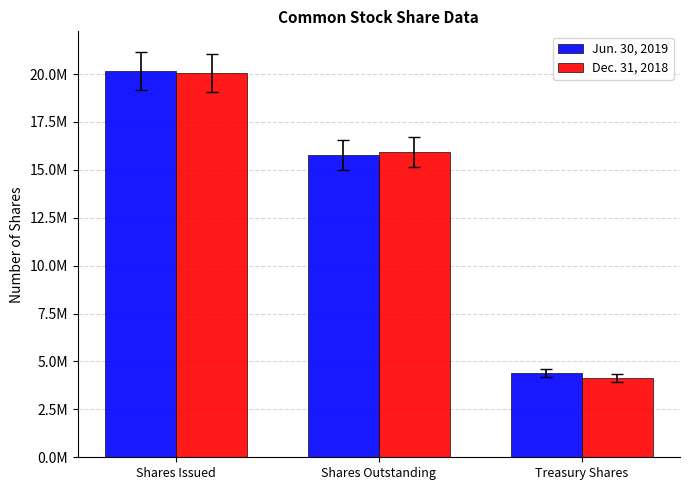

What is the smallest value displayed?

4132750